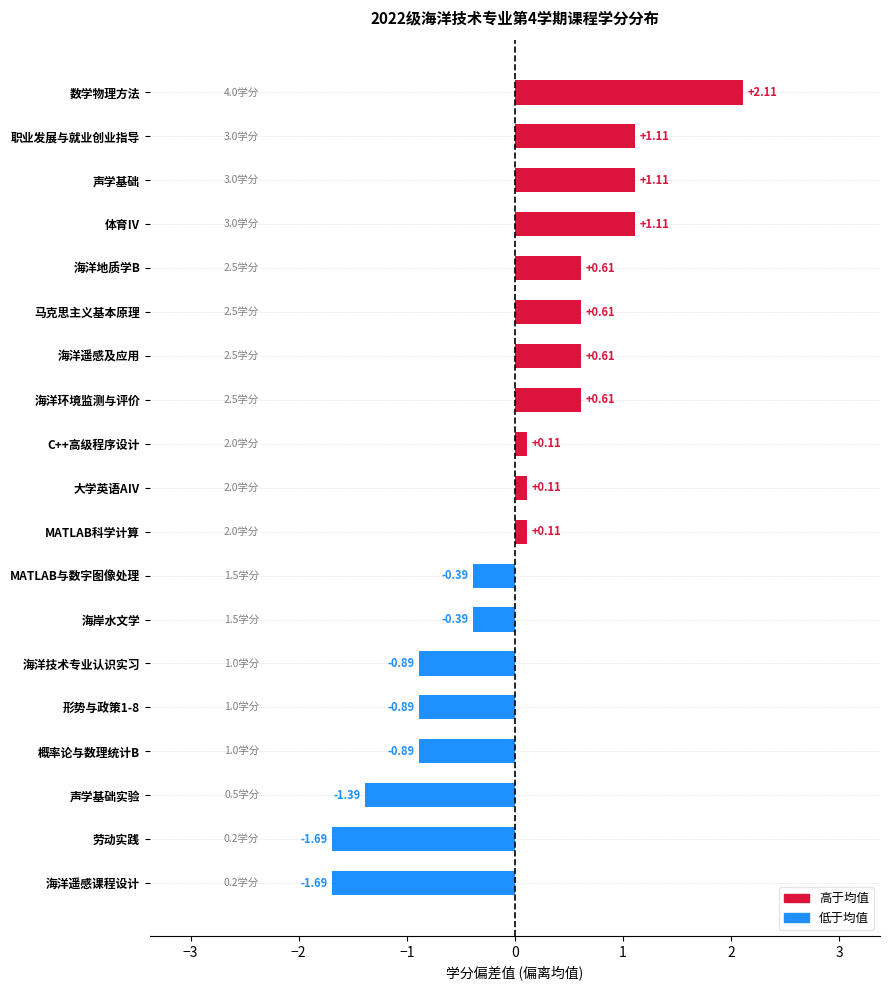

Which category has the highest value across all series?

数学物理方法